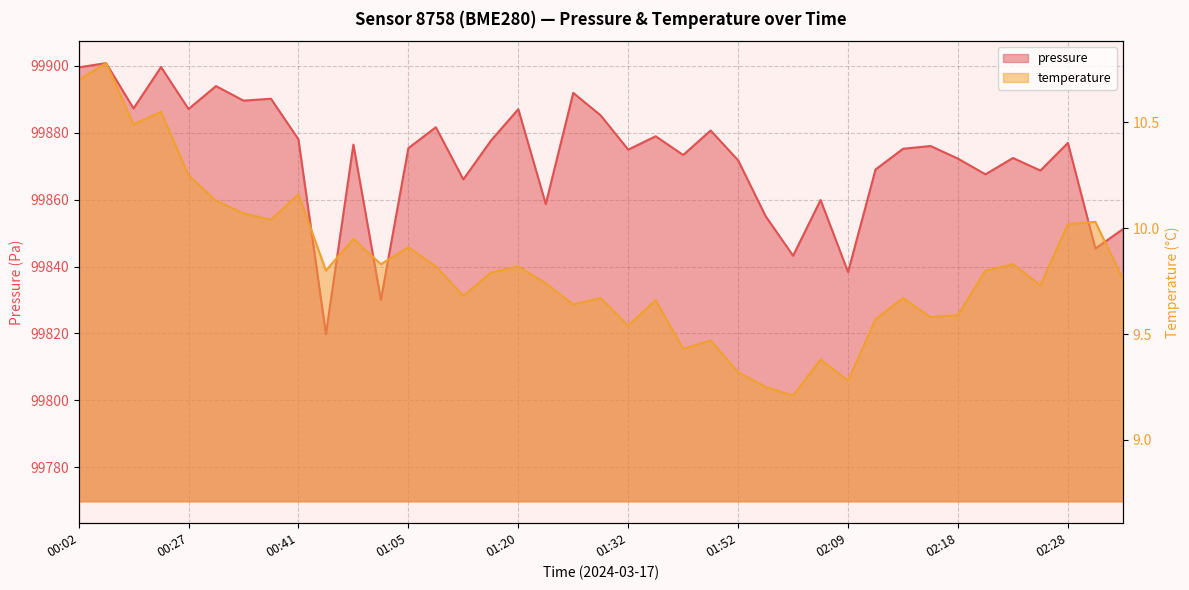

How many data points does each series have?

39